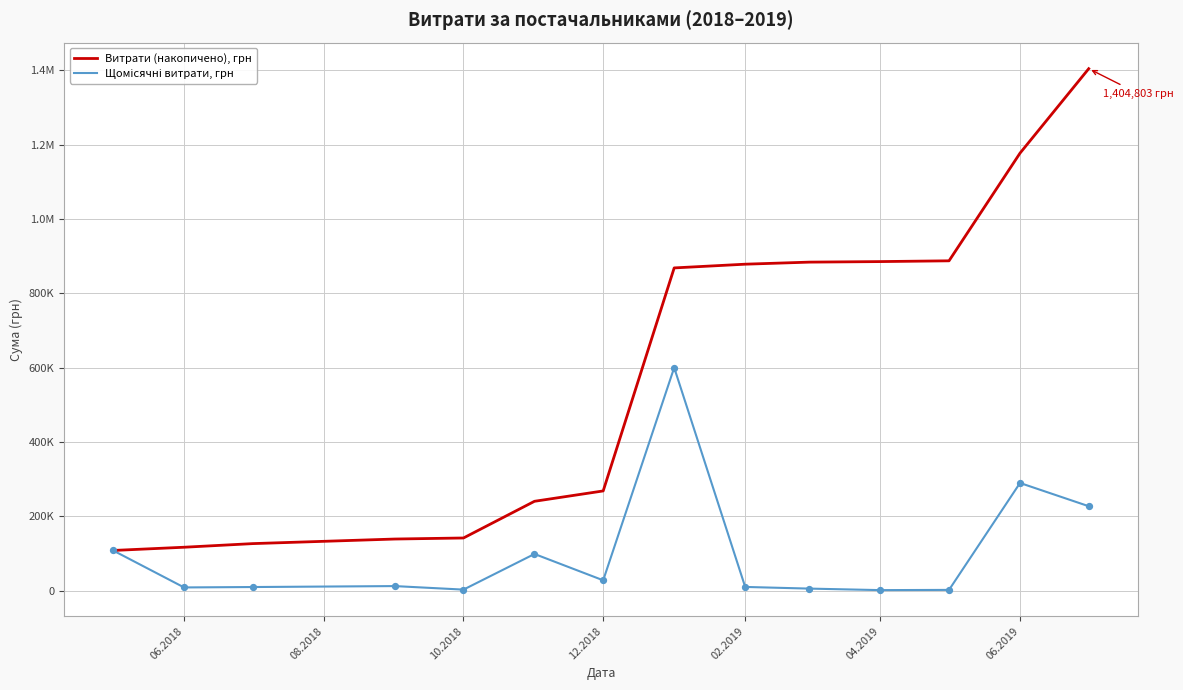

Is this an area chart (filled region under the line)?

No